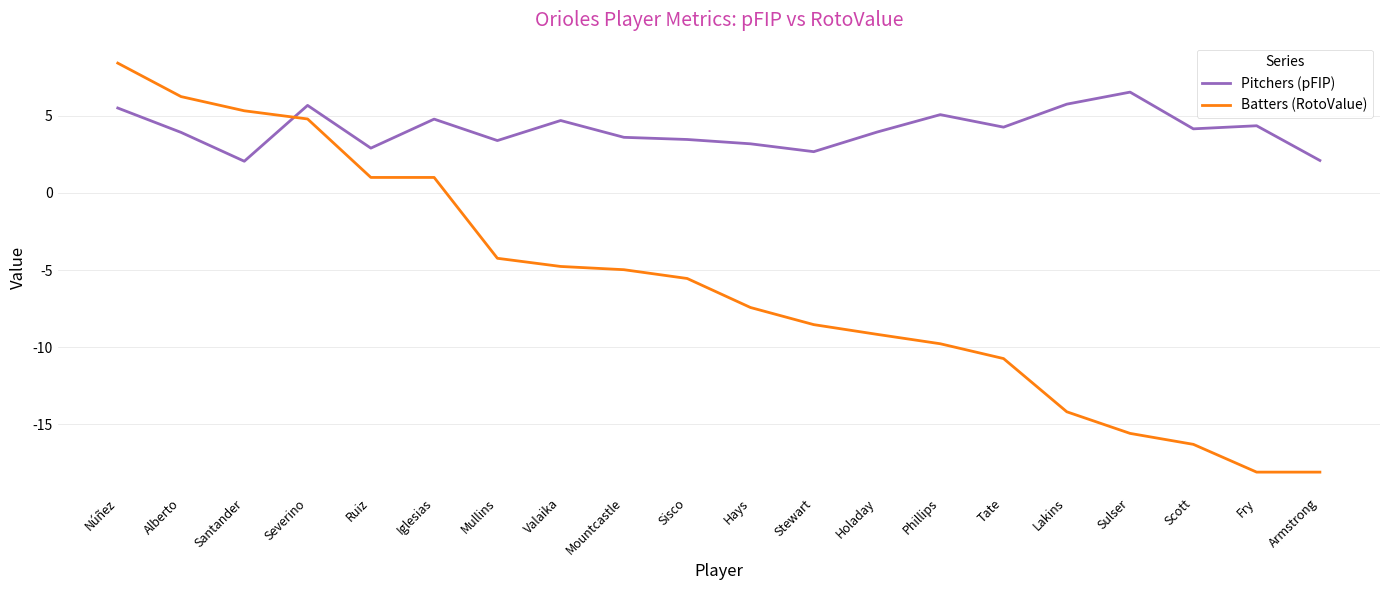

What position from the right is Tate?

6